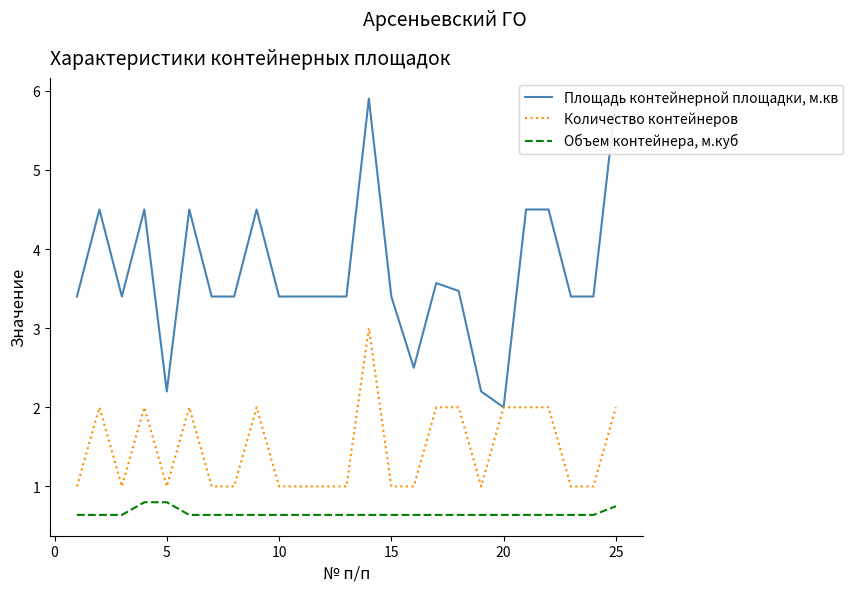

True or false: Объем контейнера, м.куб and Количество контейнеров cross at least once.

False